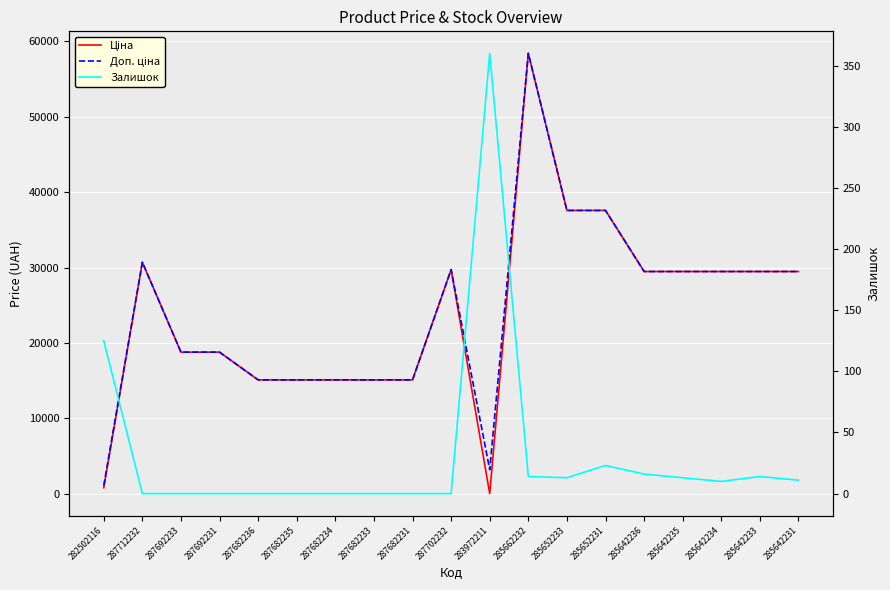

Does the chart display data point markers on the line(s)?

No